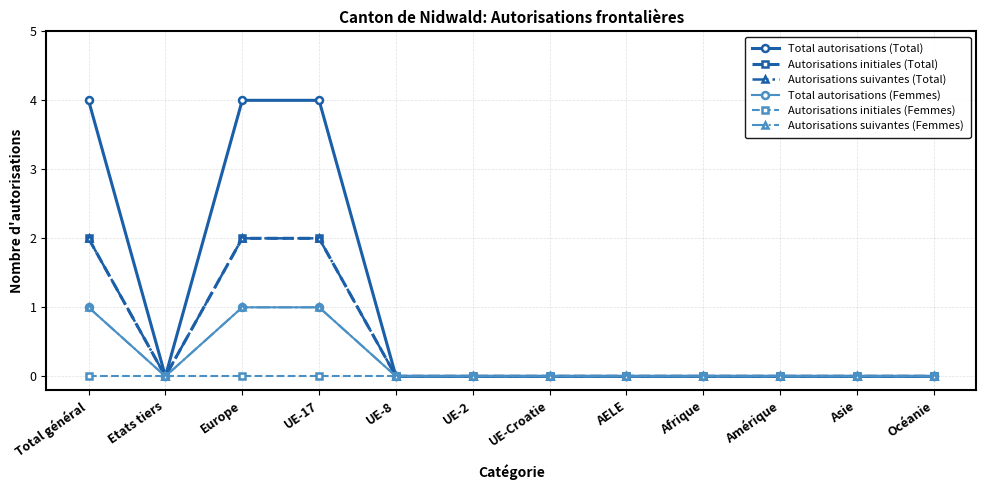

How many lines are shown in the chart?

6